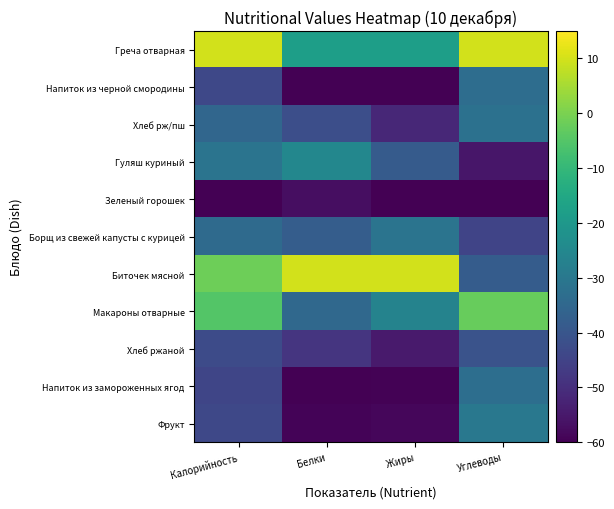

Rank the series at Углеводы from lowest to highest value.

Зеленый горошек, Гуляш куриный, Борщ из свежей капусты с курицей, Хлеб ржаной, Биточек мясной, Напиток из черной смородины, Напиток из замороженных ягод, Хлеб рж/пш, Фрукт, Макароны отварные, Греча отварная